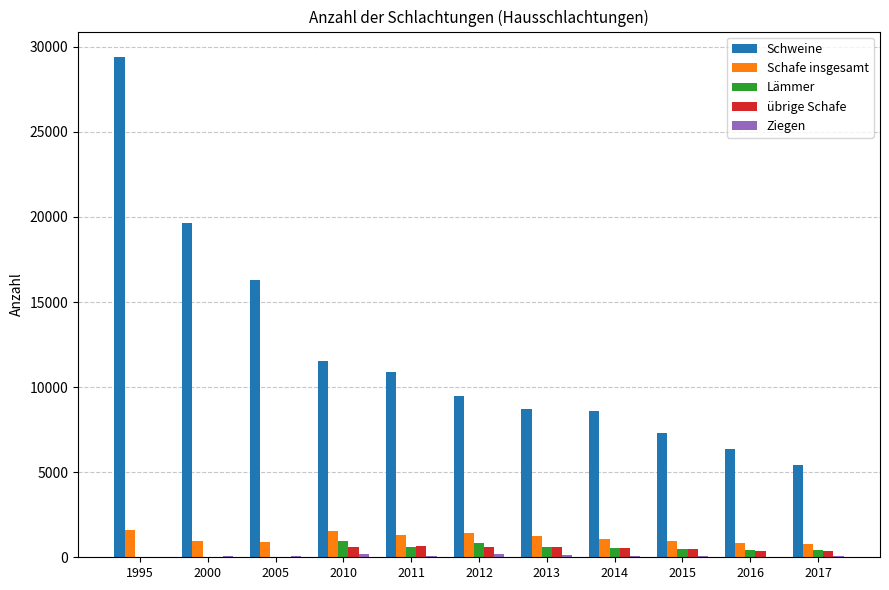

How many groups of bars are there?

11